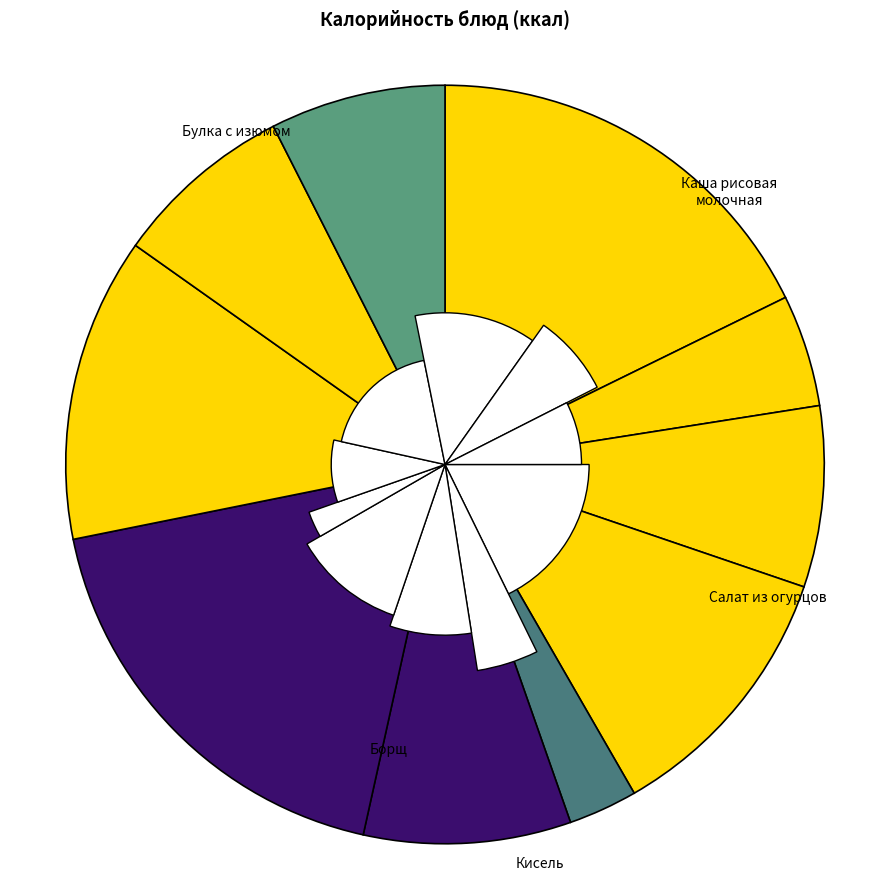

True or false: Борщ на мясном бульоне accounts for 1% of the total.

False